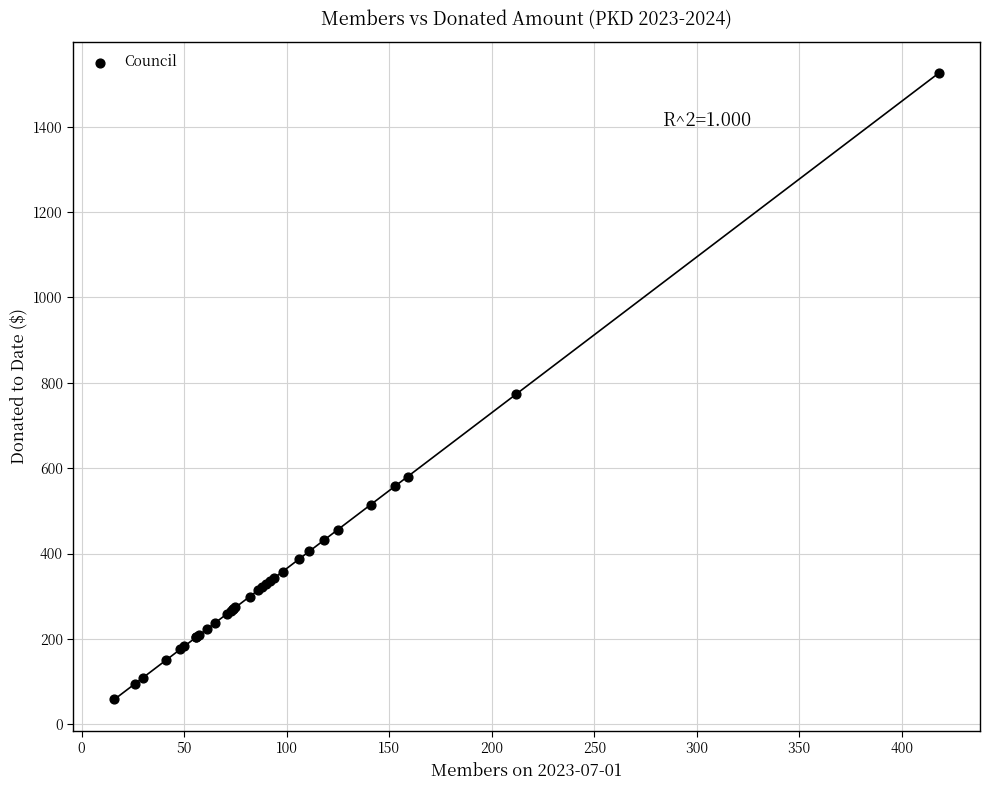

What Y value in the scatter plot is closest to 792?

773.8